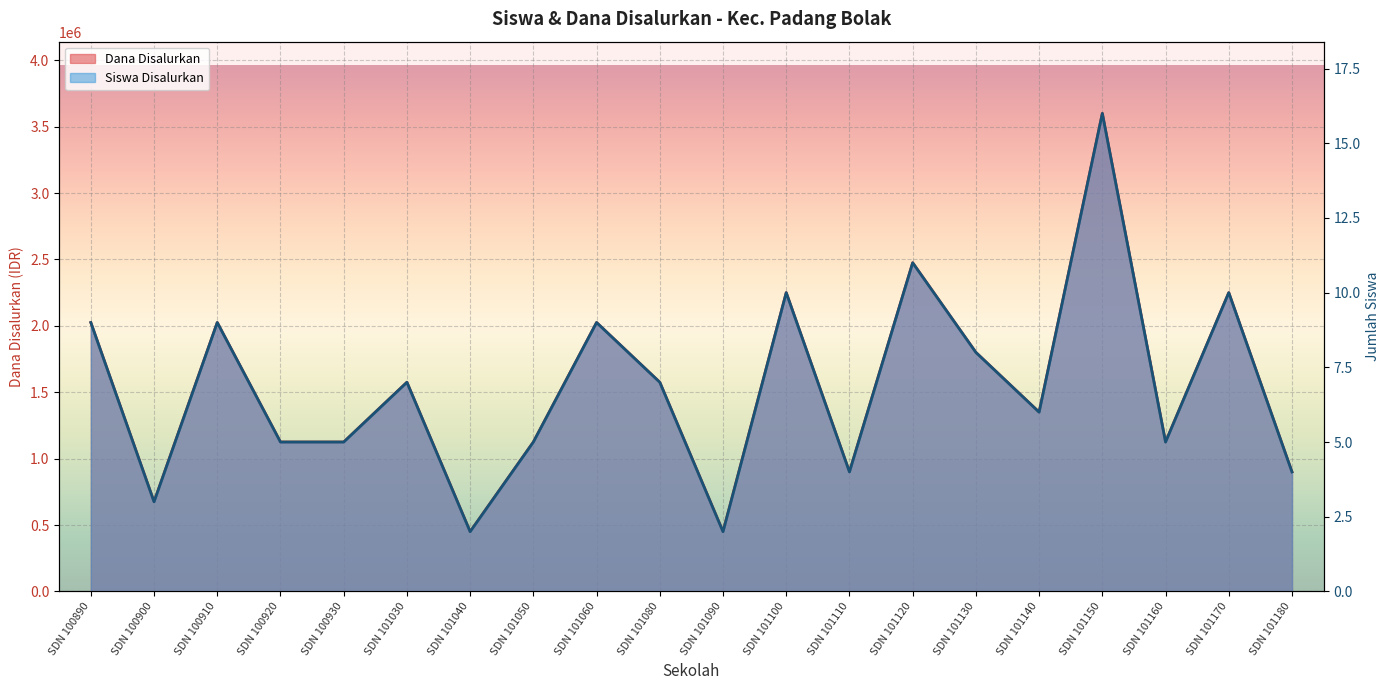

The Siswa Disalurkan series shows 339483 at SDN 101160. True or false?

False